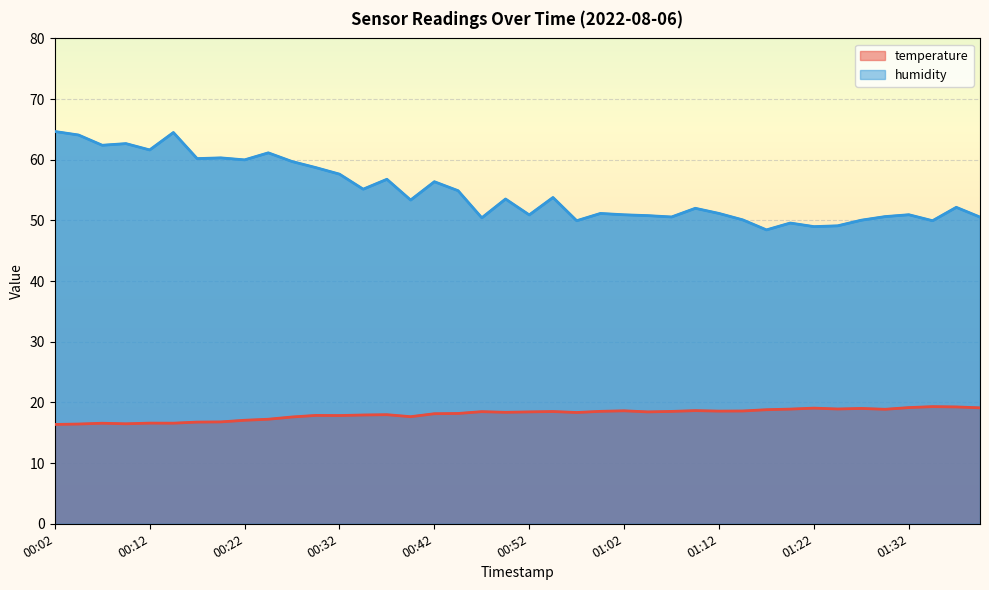

Which series has the widest spread of values?

humidity